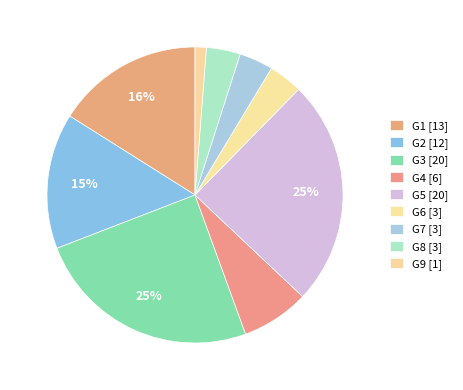

To the nearest percent, what portion does G8 represent?

4%